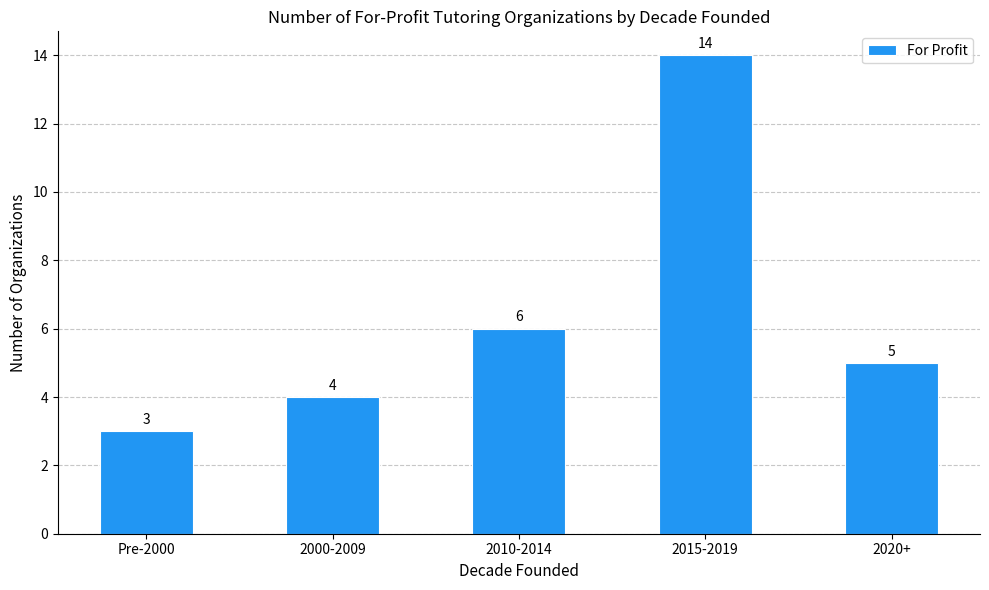

True or false: the data shows 4 at 2000-2009.

True